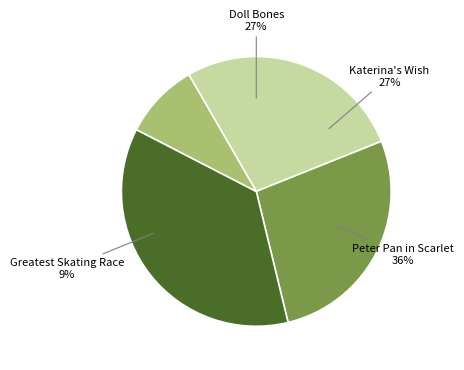

Rank the categories by value from lowest to highest.

Greatest Skating Race, Doll Bones, Katerina's Wish, Peter Pan in Scarlet